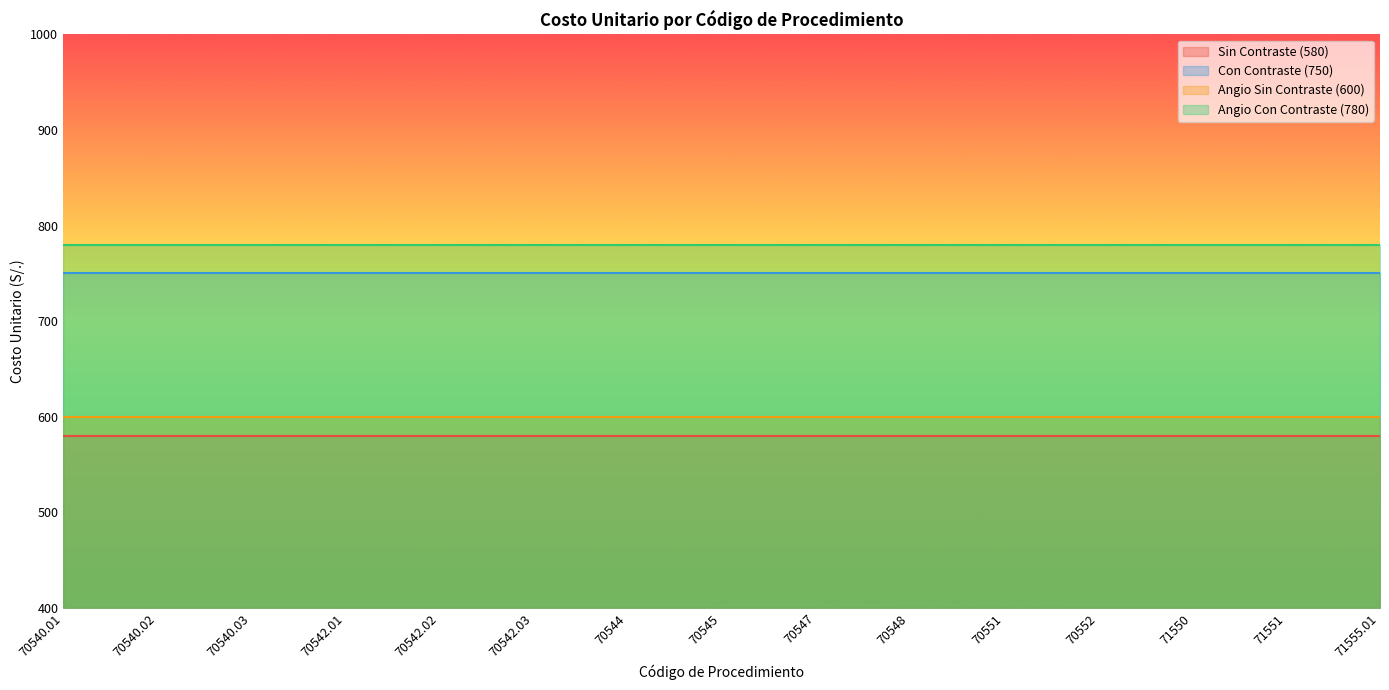

What is the approximate value of Angio Sin Contraste (600) at 71555.01?

600